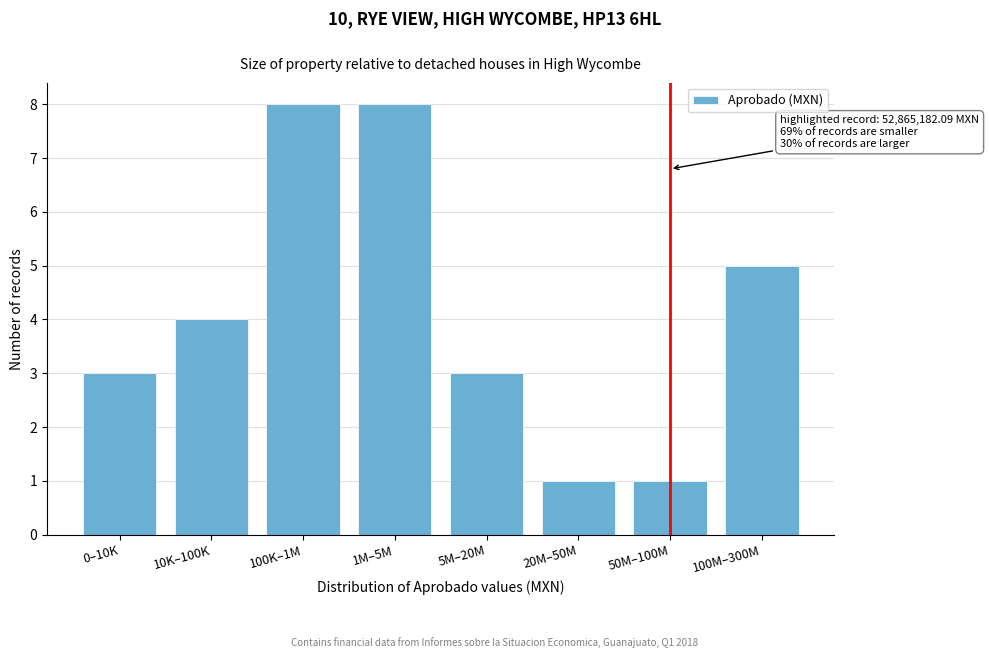

Reading right to left, transcribe all the data shown in this chart.

100M–300M=5	50M–100M=1	20M–50M=1	5M–20M=3	1M–5M=8	100K–1M=8	10K–100K=4	0–10K=3